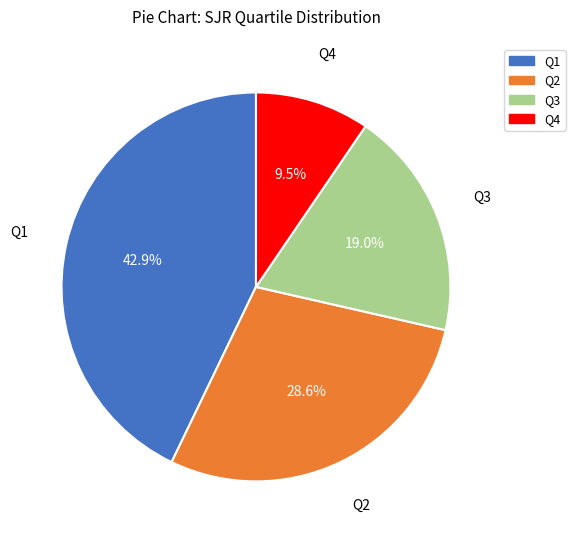

To the nearest percent, what is the difference between the Q2 and Q1 slice percentages?

14%